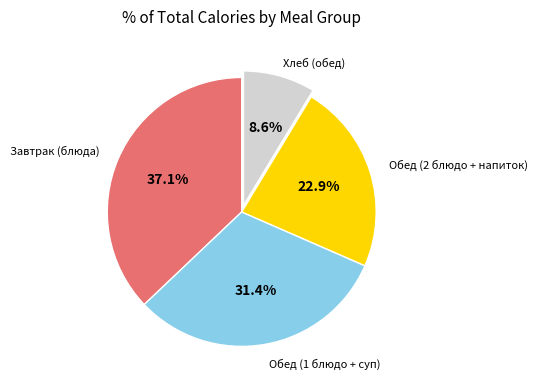

To the nearest percent, what is the difference between the largest and smallest slice percentages?

28%